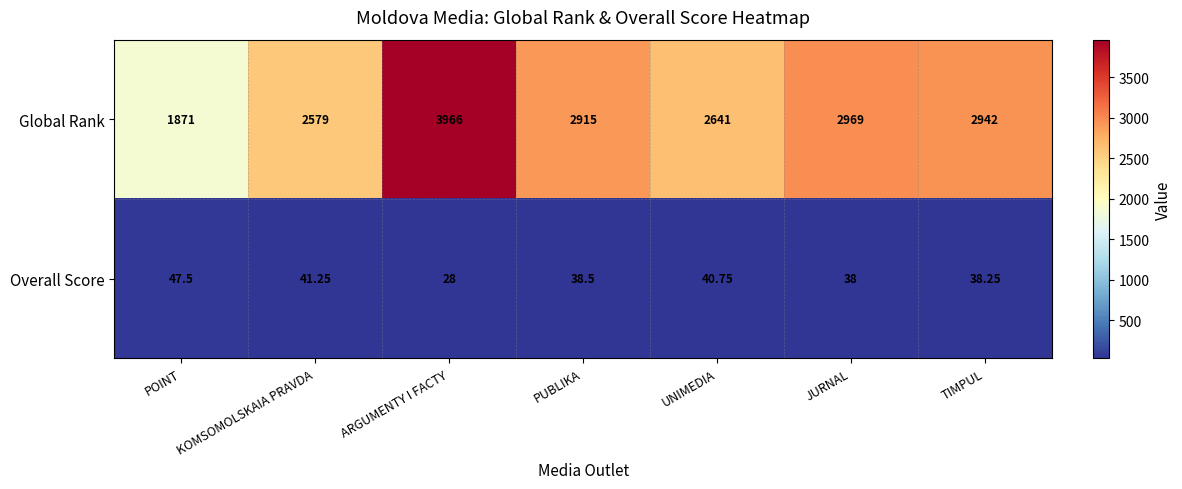

At which category does the chart reach its minimum across all series?

ARGUMENTY I FACTY